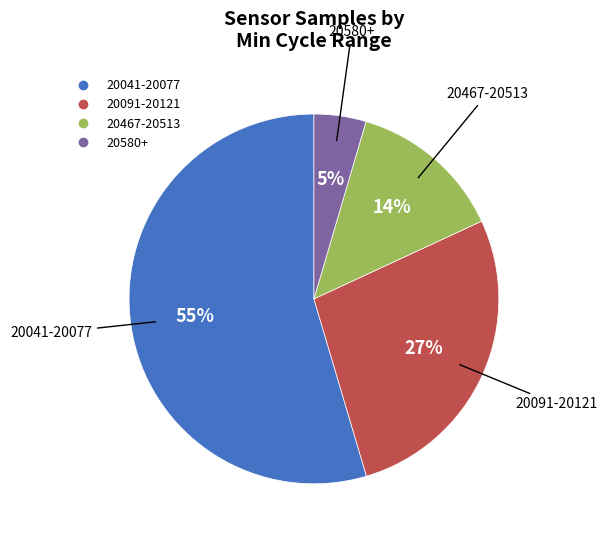

To the nearest percent, what is the difference between the largest and smallest slice percentages?

50%